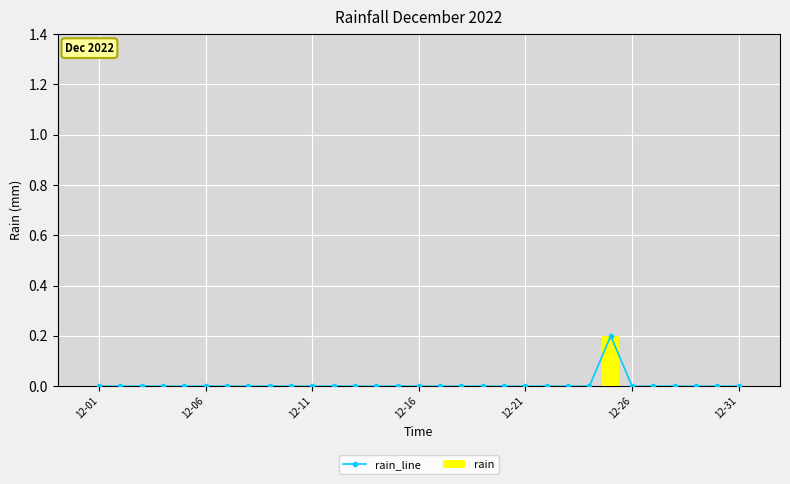

How many values in the rain series exceed 0?

1